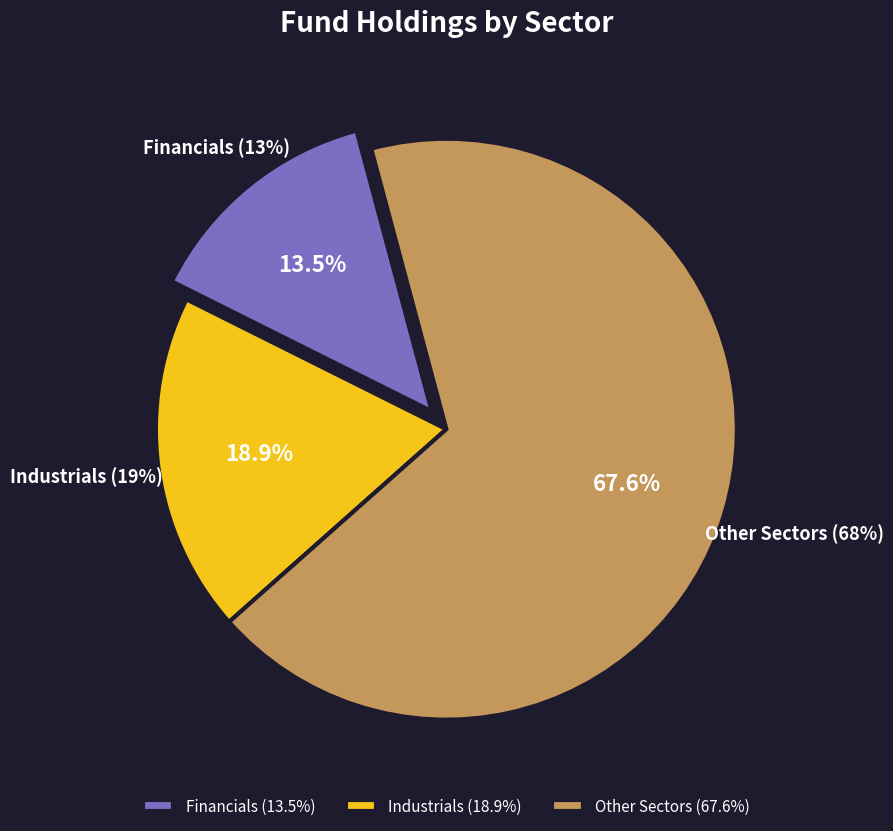

Is there any slice that represents more than half of the pie?

No